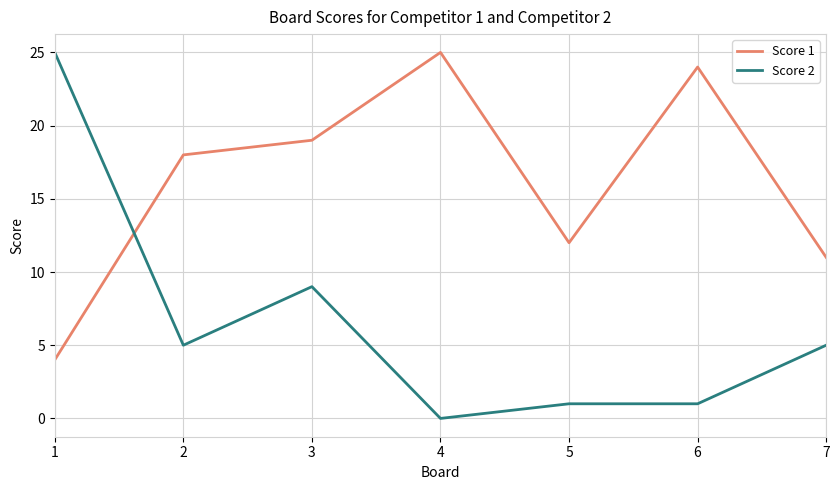

At which category does Score 2 reach its first local peak?

3